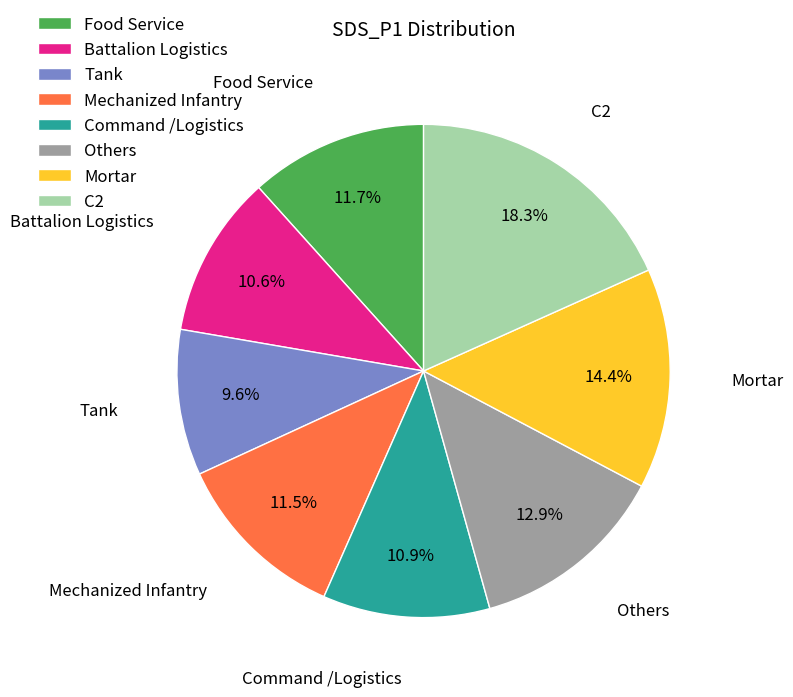

Is there a majority slice in this chart?

No